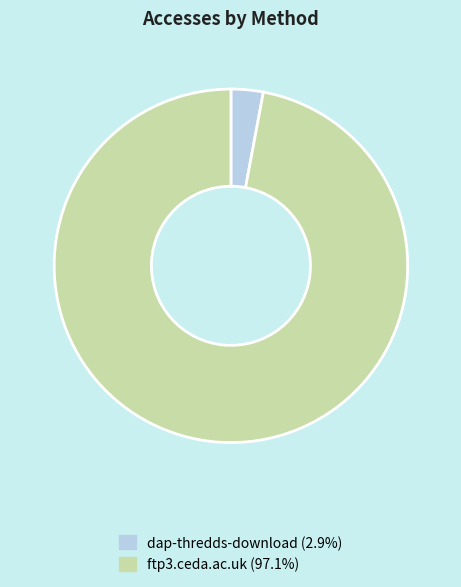

True or false: ftp3.ceda.ac.uk accounts for 91% of the total.

False